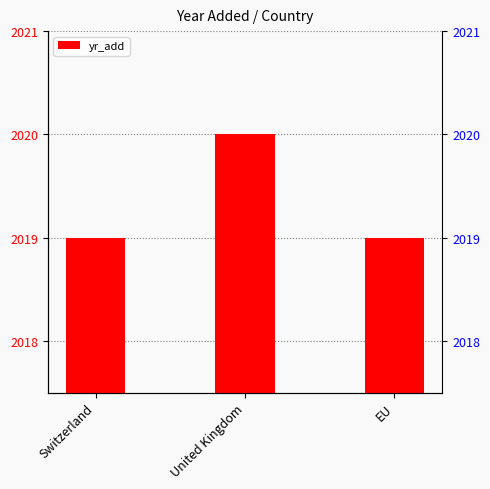

How many bars are there in total?

3